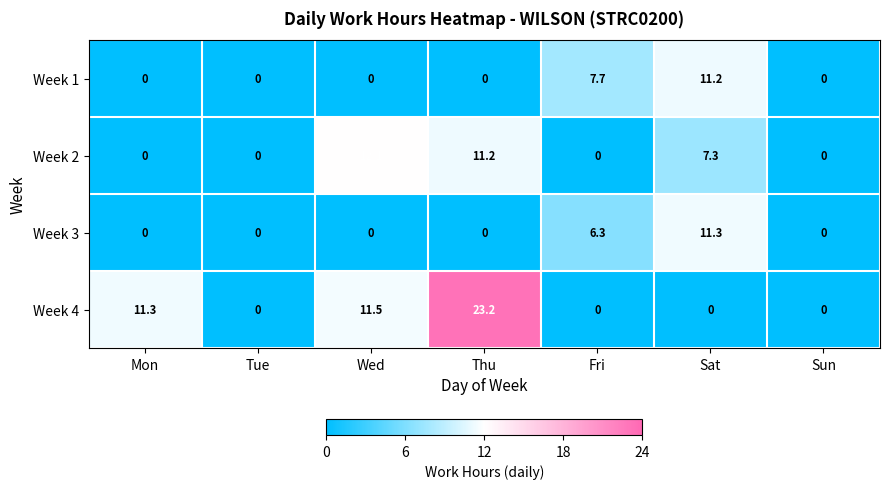

Reading left to right, transcribe all the data shown in this chart.

Week 1: Mon=0.0	Tue=0.0	Wed=0.0	Thu=0.0	Fri=7.7	Sat=11.2	Sun=0.0
Week 2: Mon=0.0	Tue=0.0	Wed=12.1	Thu=11.2	Fri=0.0	Sat=7.3	Sun=0.0
Week 3: Mon=0.0	Tue=0.0	Wed=0.0	Thu=0.0	Fri=6.3	Sat=11.3	Sun=0.0
Week 4: Mon=11.3	Tue=0.0	Wed=11.5	Thu=23.2	Fri=0.0	Sat=0.0	Sun=0.0